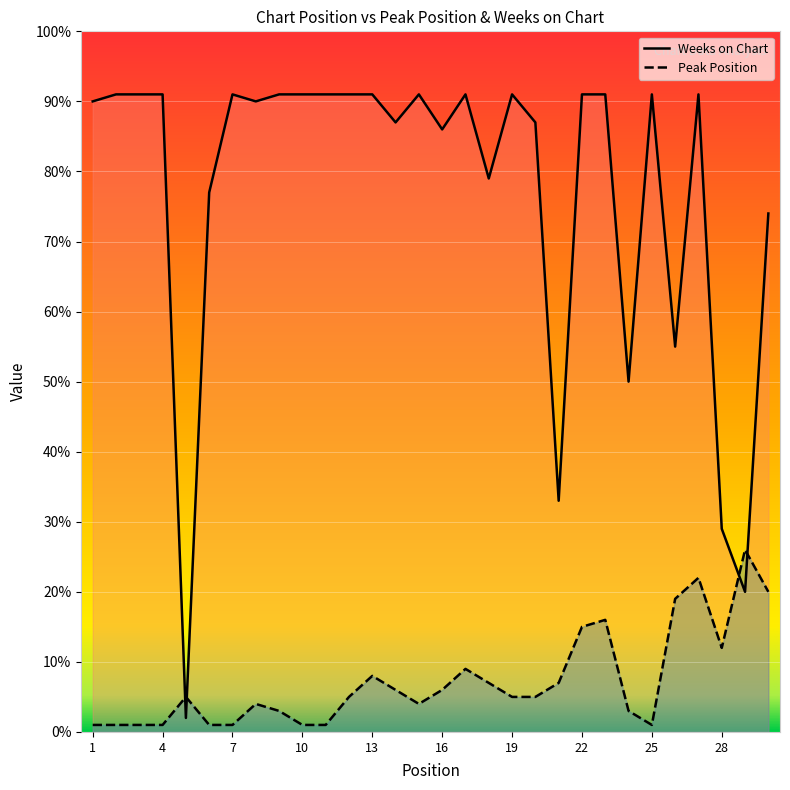

What is the difference between the maximum and second lowest values in the Weeks on Chart series?

71